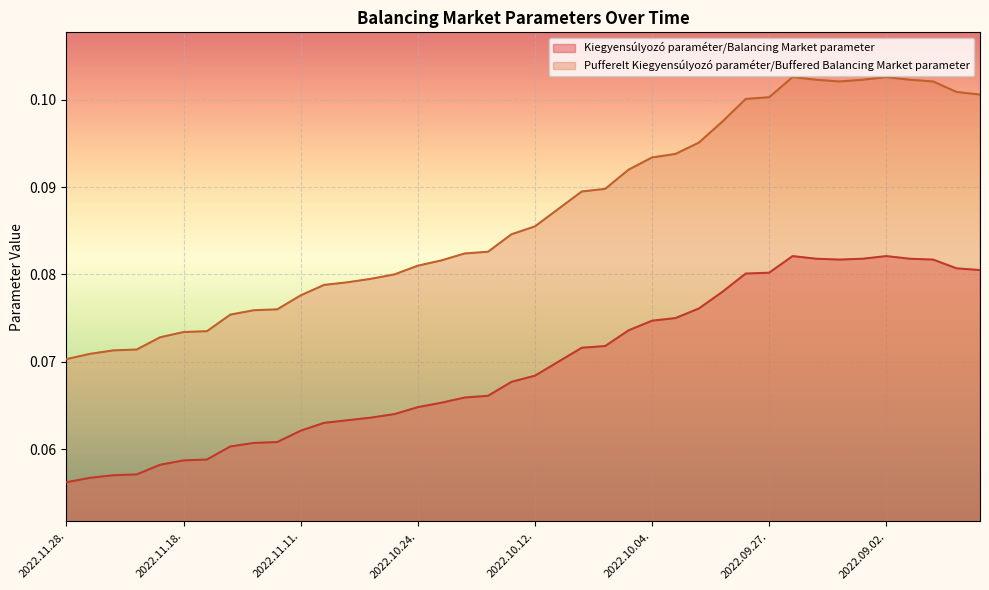

What is the value of the Kiegyensúlyozó paraméter/Balancing Market parameter point at the 33rd from the left?

0.1